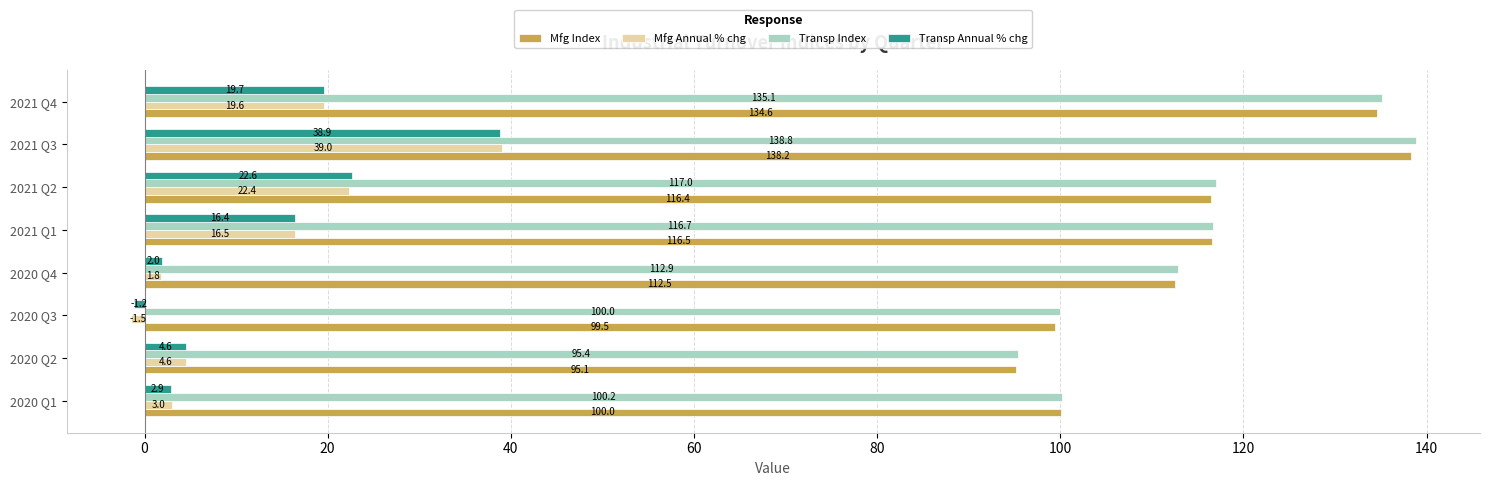

How many distinct data groups are displayed?

4